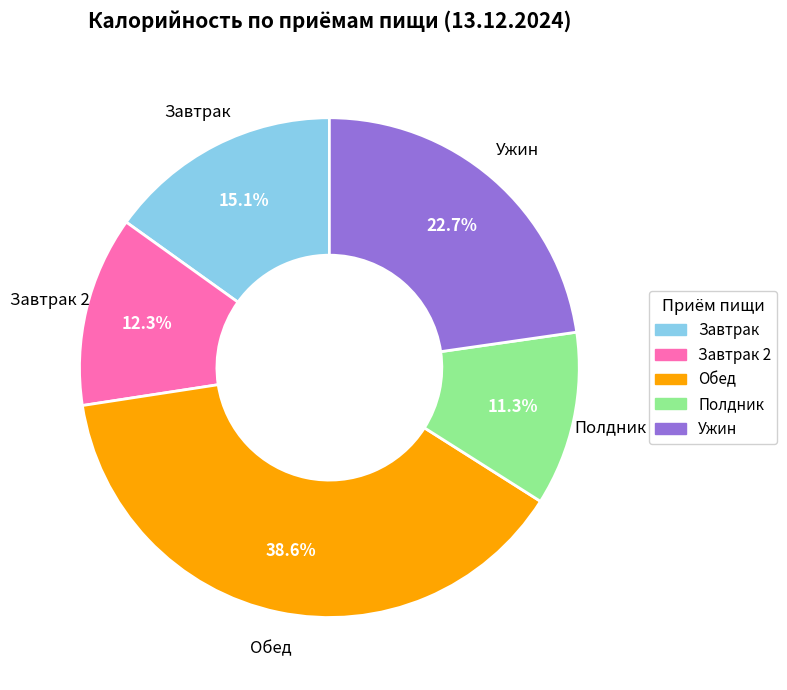

Count the number of slices in the pie.

5